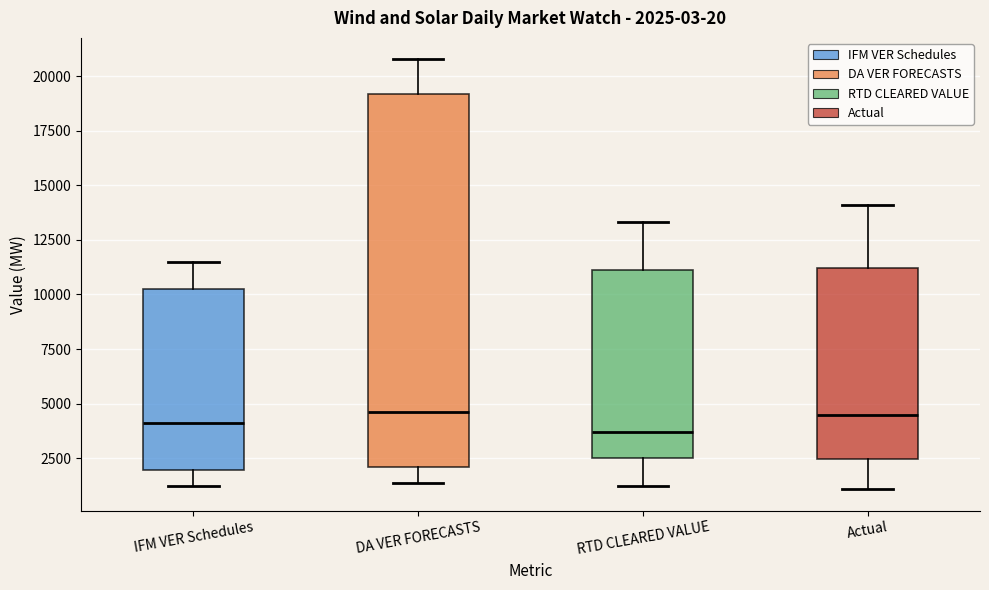

Which box is the tallest, from its lower edge to its upper edge?

DA VER FORECASTS